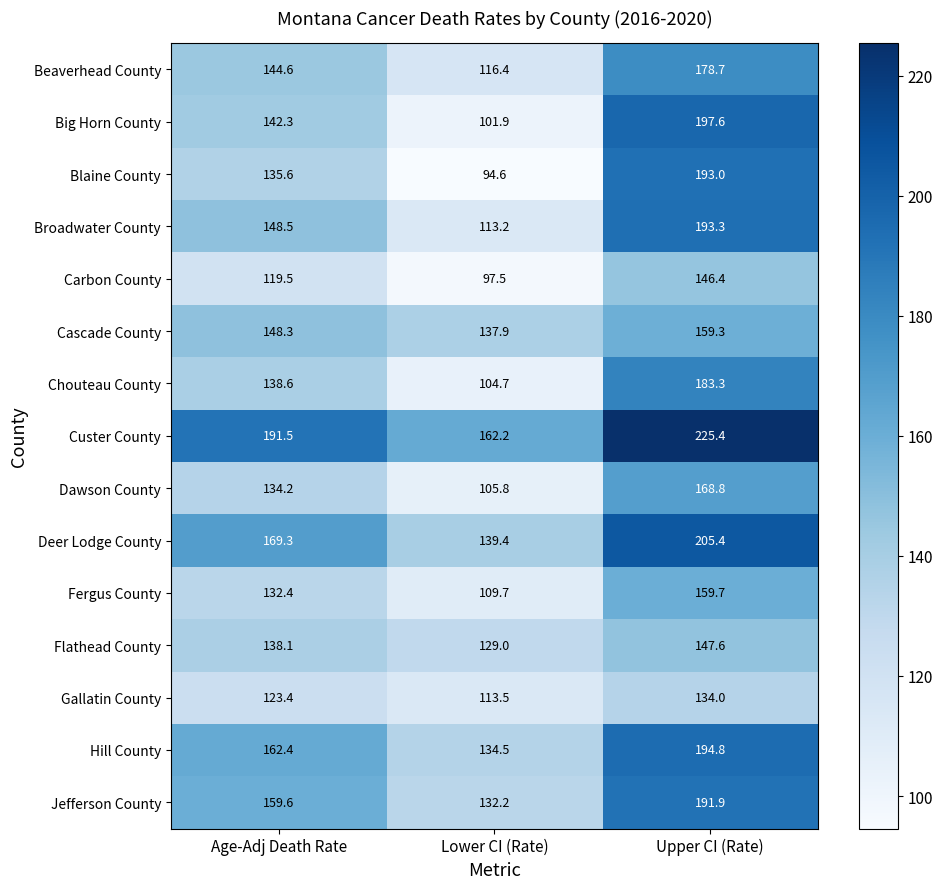

List the series in order of their peak value, lowest first.

Gallatin County, Carbon County, Flathead County, Cascade County, Fergus County, Dawson County, Beaverhead County, Chouteau County, Jefferson County, Blaine County, Broadwater County, Hill County, Big Horn County, Deer Lodge County, Custer County